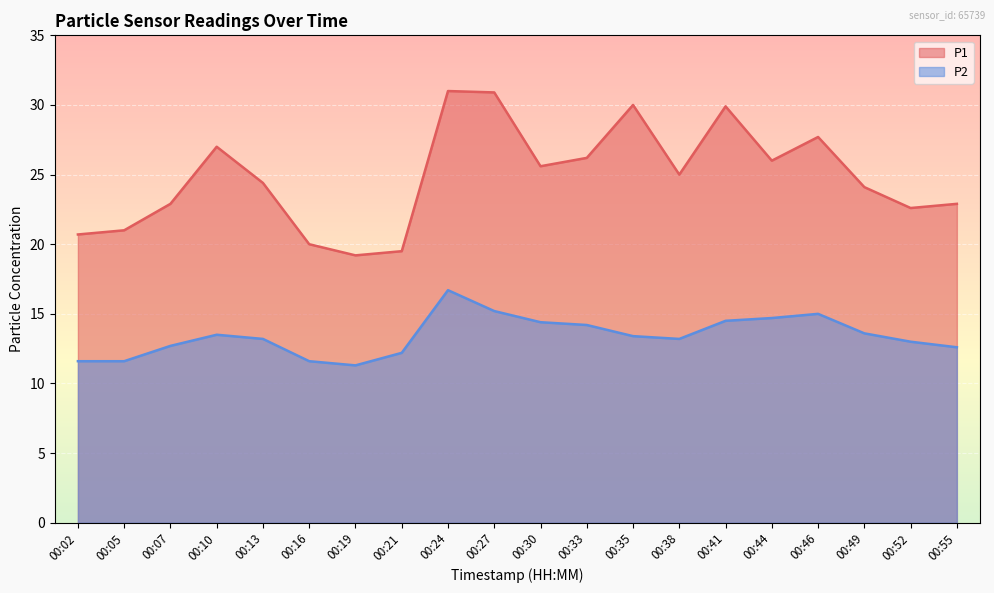

True or false: P1 and P2 intersect in this chart.

False